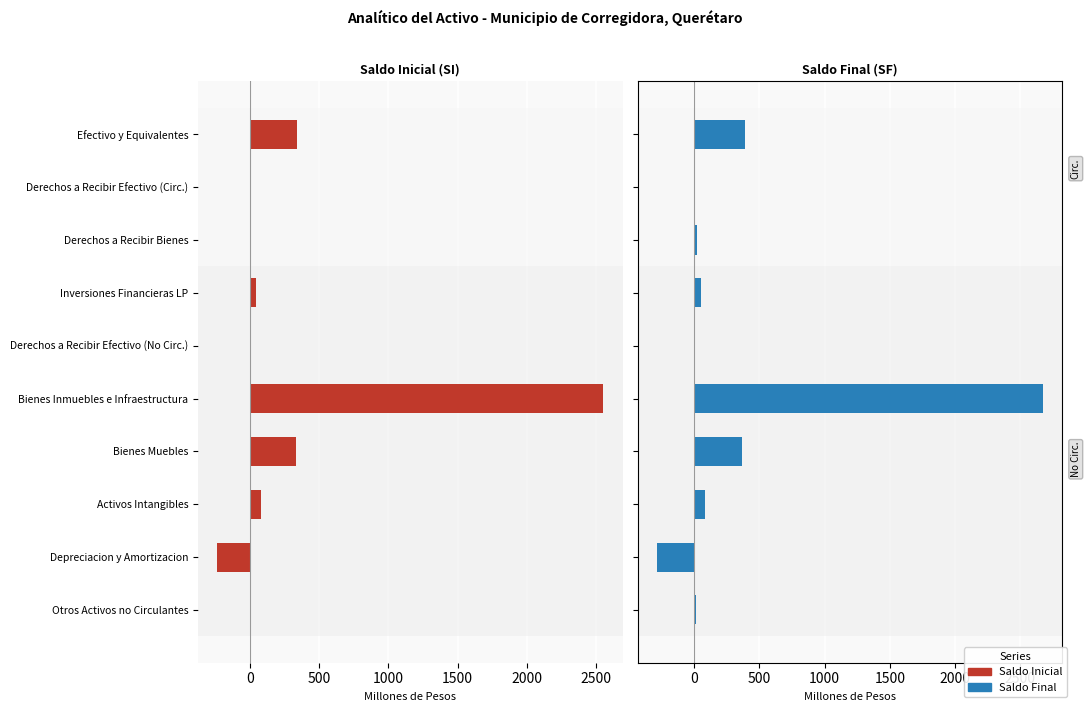

How many data points in Saldo Inicial are less than 44?

5